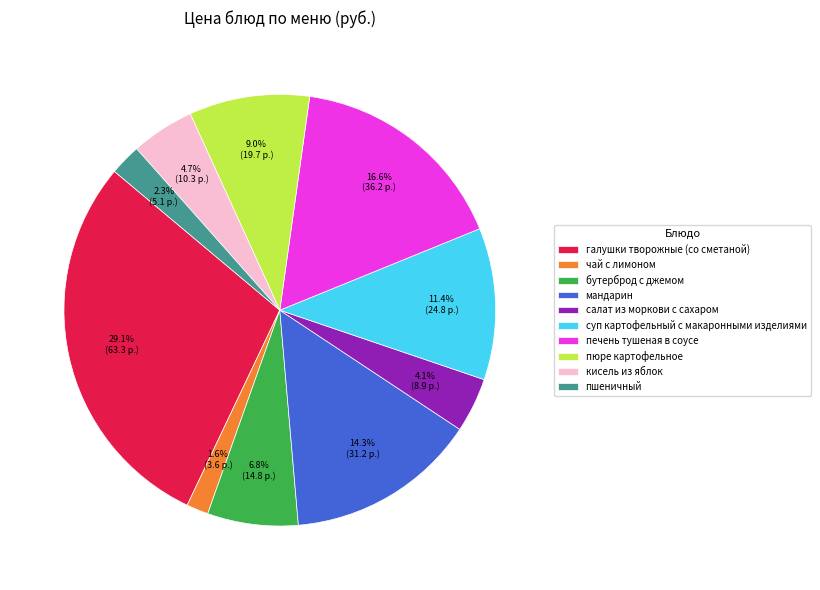

Does салат из моркови с сахаром account for over 50% of the chart?

No